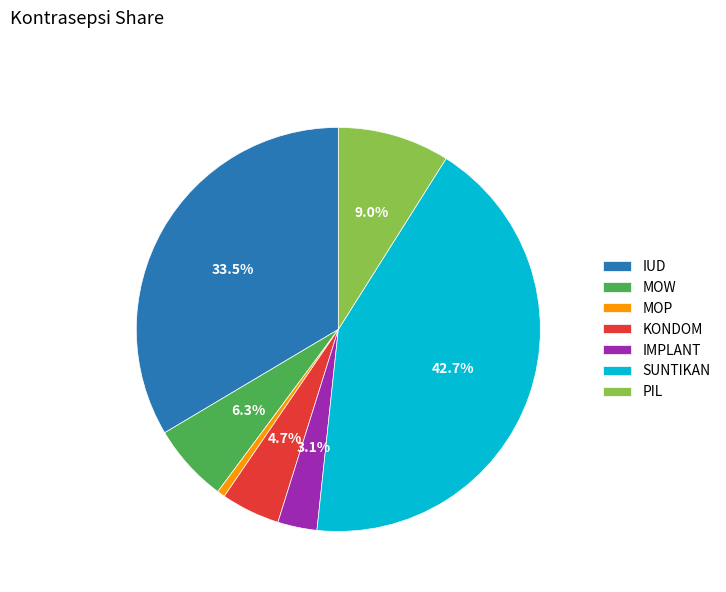

How many slices are in this pie chart?

7